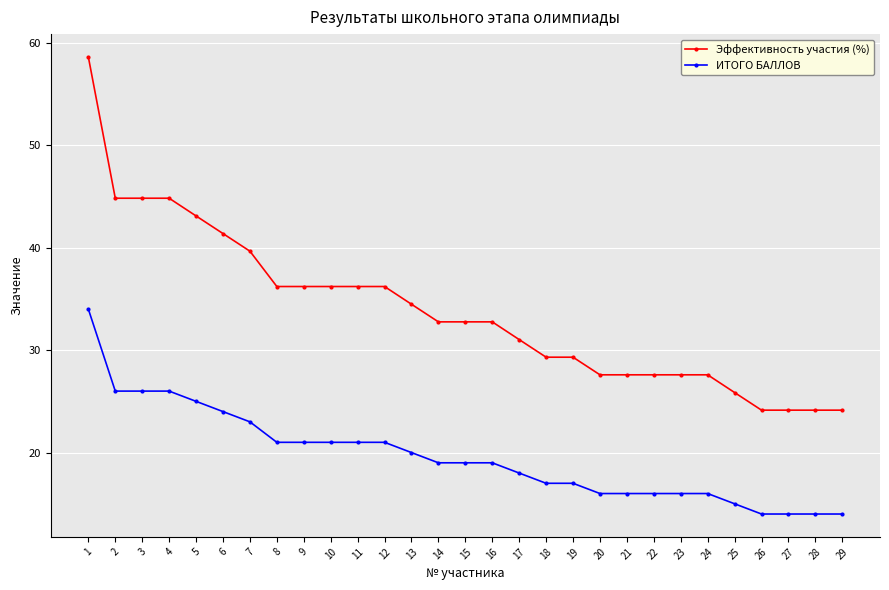

At which category does the chart reach its peak across all series?

1